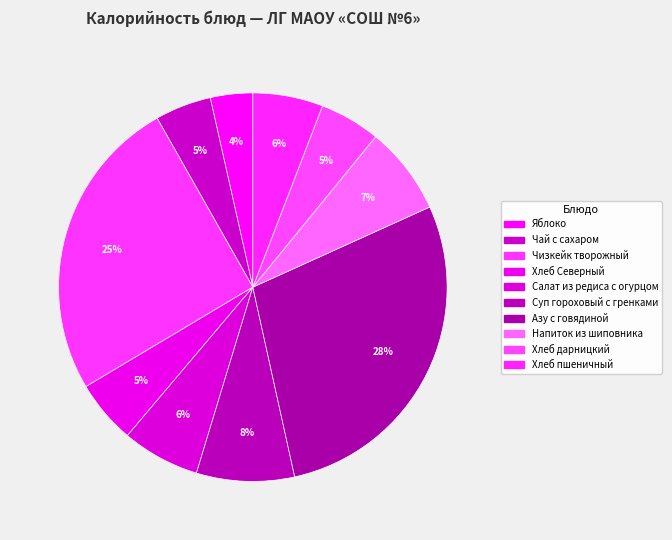

To the nearest percent, what is the combined percentage of Хлеб дарницкий and Салат из редиса с огурцом?

12%